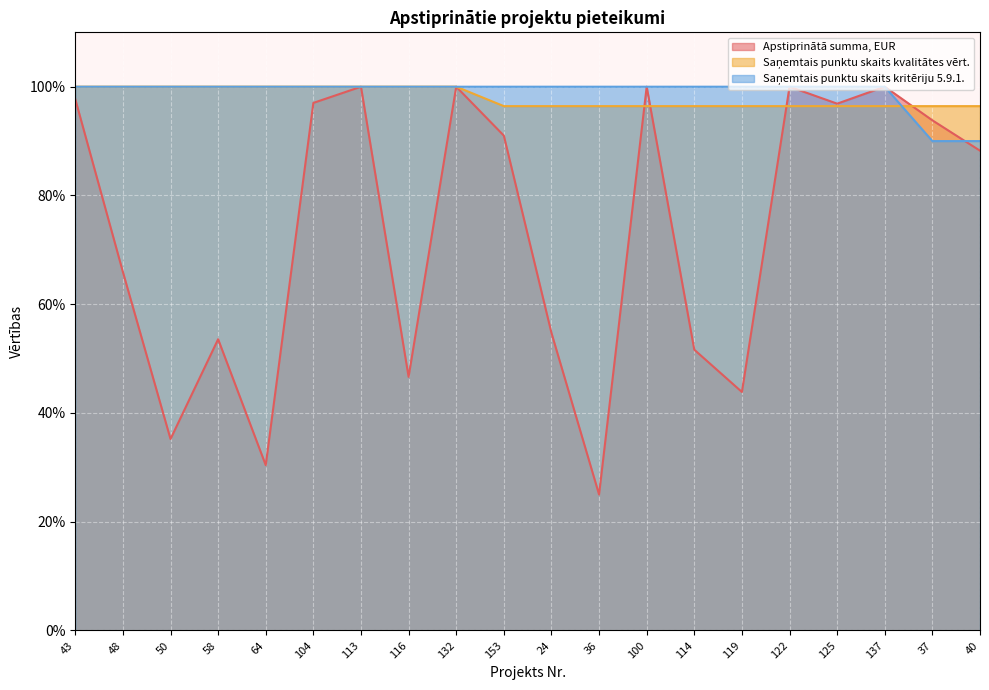

Reading left to right, extract all data points from this chart.

Apstiprinātā summa, EUR: 43=97.7	48=65.9	50=35.2	58=53.6	64=30.4	104=97.0	113=100.0	116=46.6	132=100.0	153=91.0	24=54.7	36=25.0	100=100.0	114=51.6	119=43.9	122=100.0	125=96.9	137=100.0	37=93.8	40=88.2
Saņemtais punktu skaits kvalitātes vērt.: 43=100.0	48=100.0	50=100.0	58=100.0	64=100.0	104=100.0	113=100.0	116=100.0	132=100.0	153=96.4	24=96.4	36=96.4	100=96.4	114=96.4	119=96.4	122=96.4	125=96.4	137=96.4	37=96.4	40=96.4
Saņemtais punktu skaits kritēriju 5.9.1.: 43=100.0	48=100.0	50=100.0	58=100.0	64=100.0	104=100.0	113=100.0	116=100.0	132=100.0	153=100.0	24=100.0	36=100.0	100=100.0	114=100.0	119=100.0	122=100.0	125=100.0	137=100.0	37=90.0	40=90.0